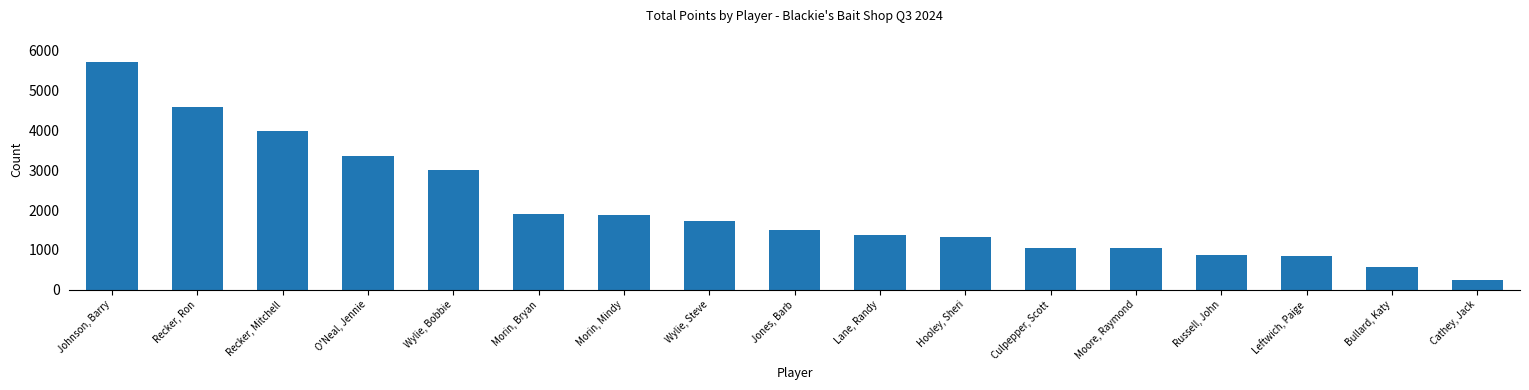

Between Moore, Raymond and Hooley, Sheri, which is larger?

Hooley, Sheri